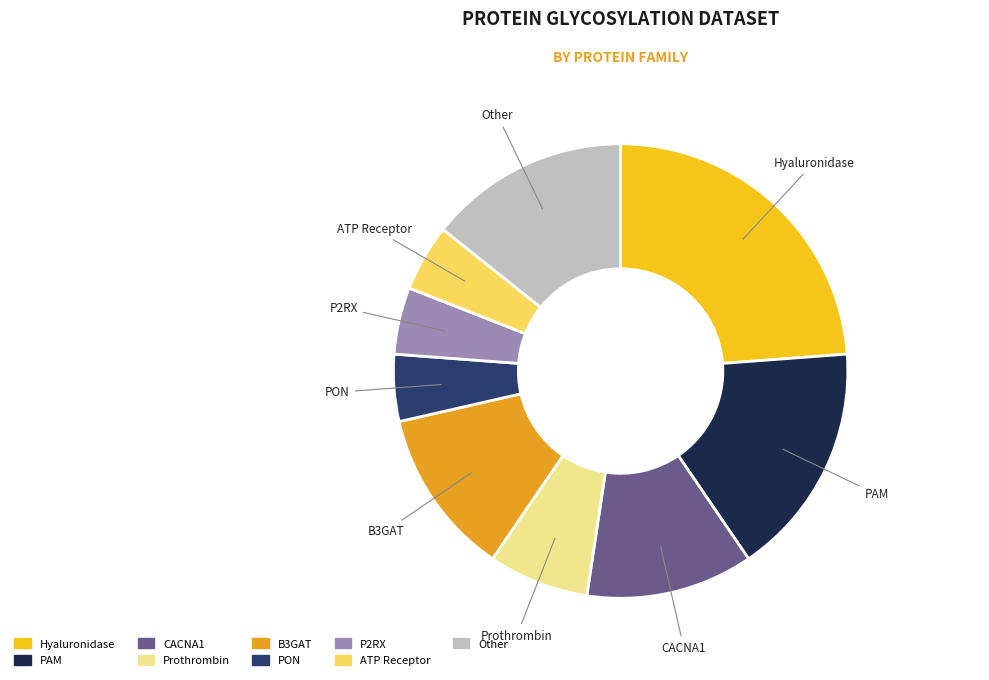

Is there any slice that represents more than half of the pie?

No